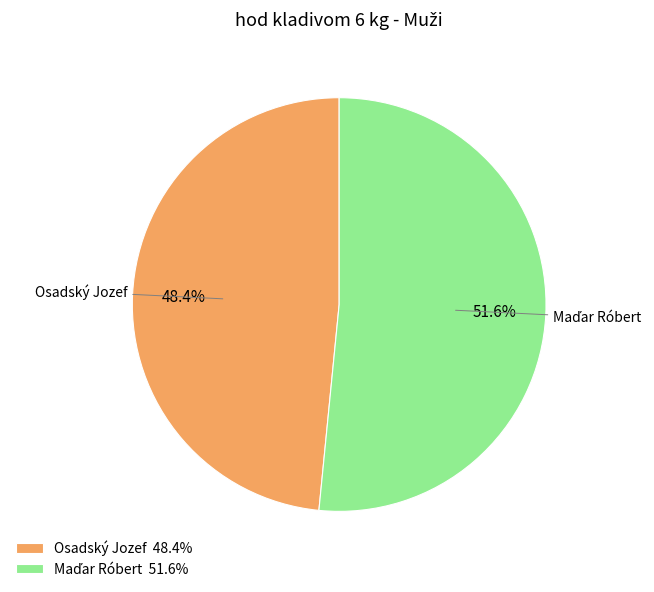

Does any single category account for the majority?

Yes